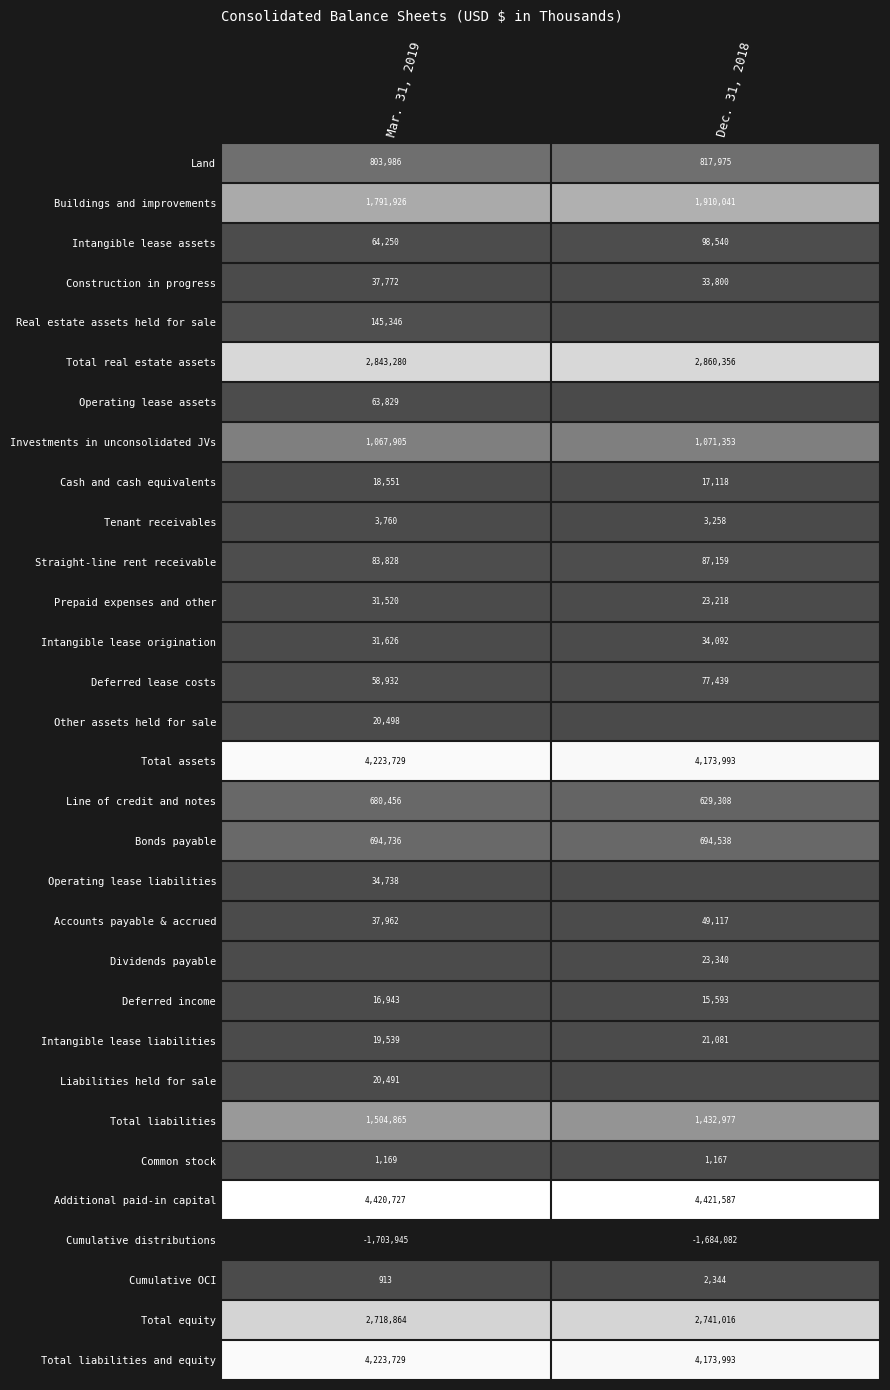

Is the value of Total liabilities at Dec. 31, 2018 greater than the value of Intangible lease liabilities at Mar. 31, 2019?

Yes